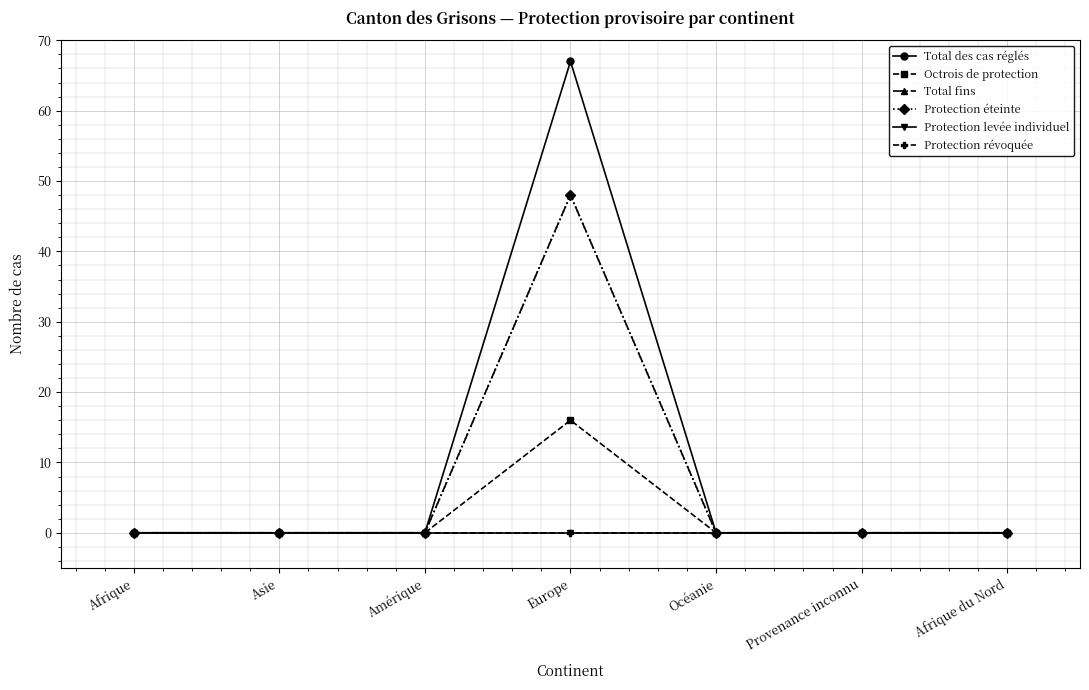

At how many categories does at least one series exceed 49?

1